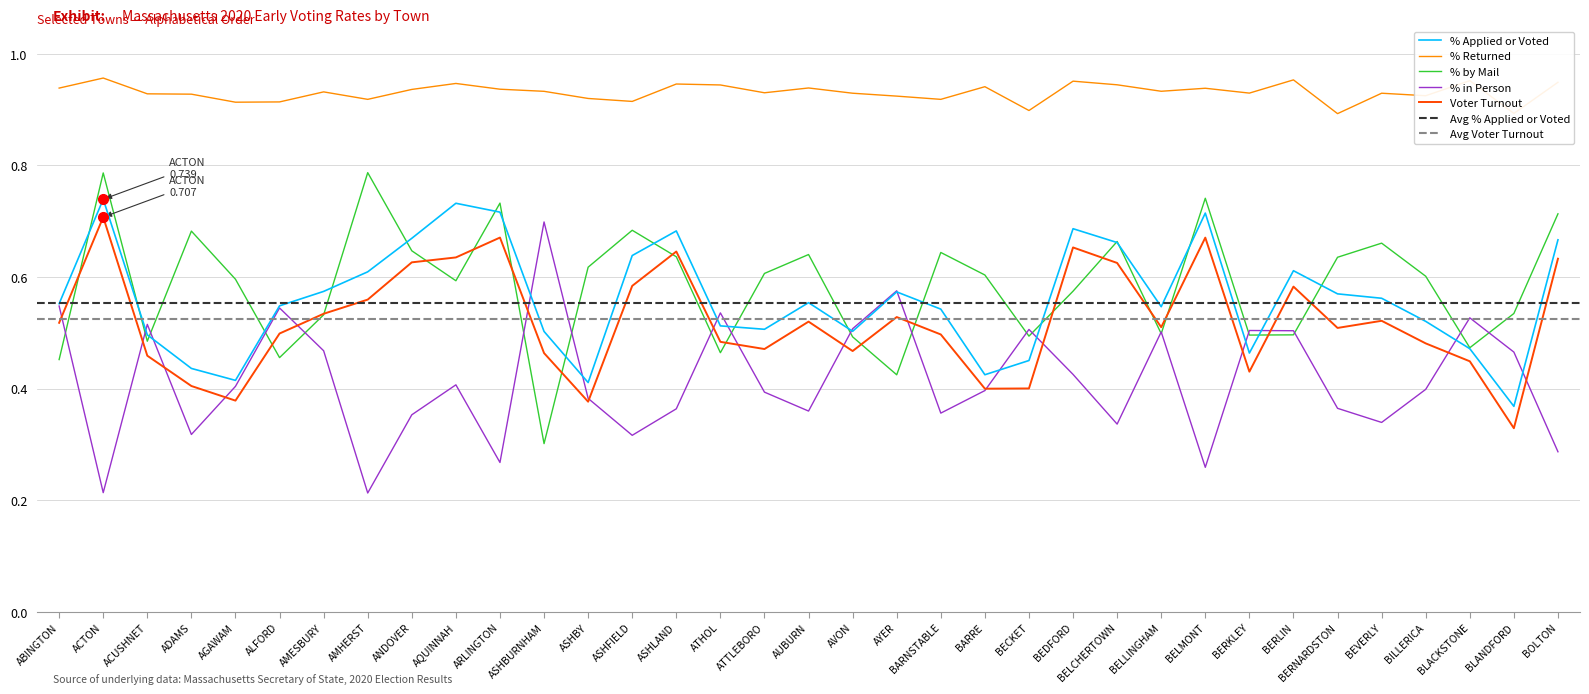

What is the smallest value displayed?

0.2